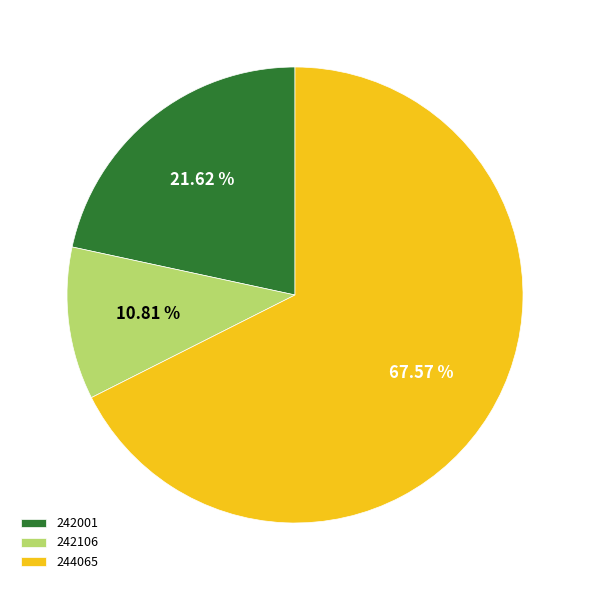

Is it true that 242106 is 2% of the pie?

False